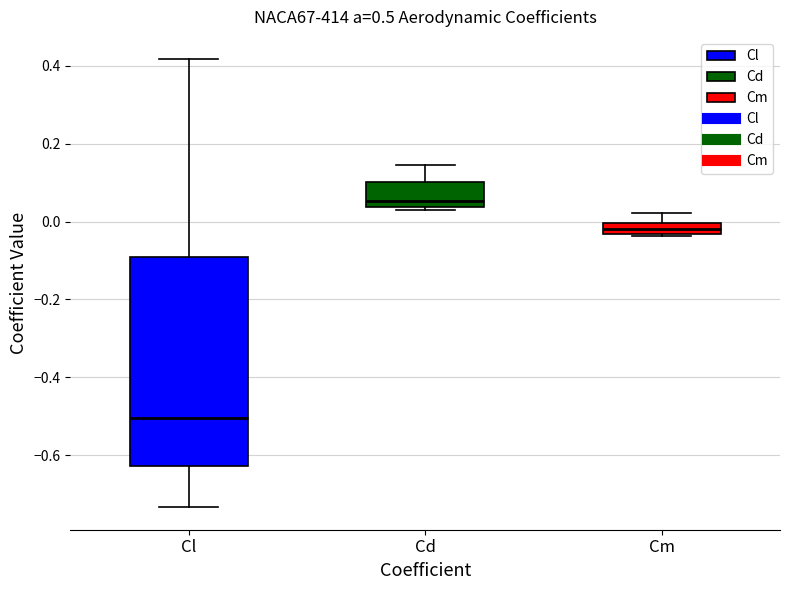

Where does the upper whisker of the box for Cm end on the y-axis? The values are not printed on the chart, so give them approximately, as read against the axis.

0.02